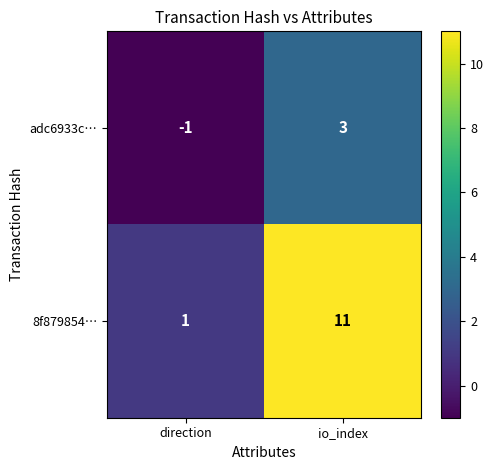

Which series has the largest range (max minus min)?

8f879854…